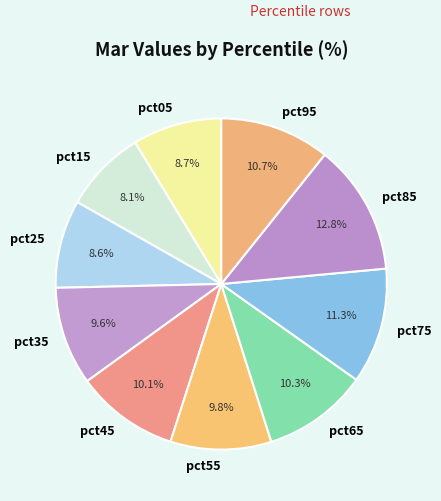

Does pct35 account for over 50% of the chart?

No